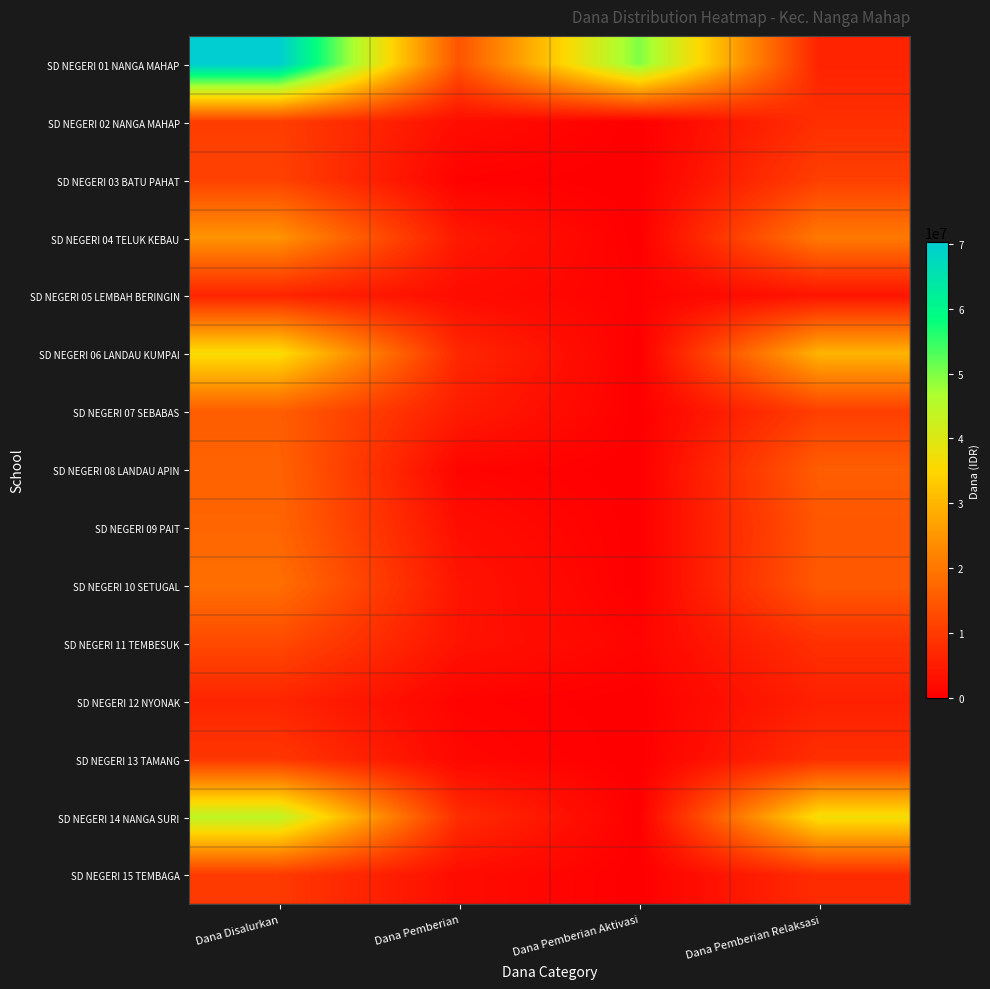

Rank the series by their maximum value, from highest to lowest.

SD NEGERI 01 NANGA MAHAP, SD NEGERI 14 NANGA SURI, SD NEGERI 06 LANDAU KUMPAI, SD NEGERI 04 TELUK KEBAU, SD NEGERI 10 SETUGAL, SD NEGERI 09 PAIT, SD NEGERI 08 LANDAU APIN, SD NEGERI 07 SEBABAS, SD NEGERI 11 TEMBESUK, SD NEGERI 03 BATU PAHAT, SD NEGERI 02 NANGA MAHAP, SD NEGERI 15 TEMBAGA, SD NEGERI 13 TAMANG, SD NEGERI 05 LEMBAH BERINGIN, SD NEGERI 12 NYONAK